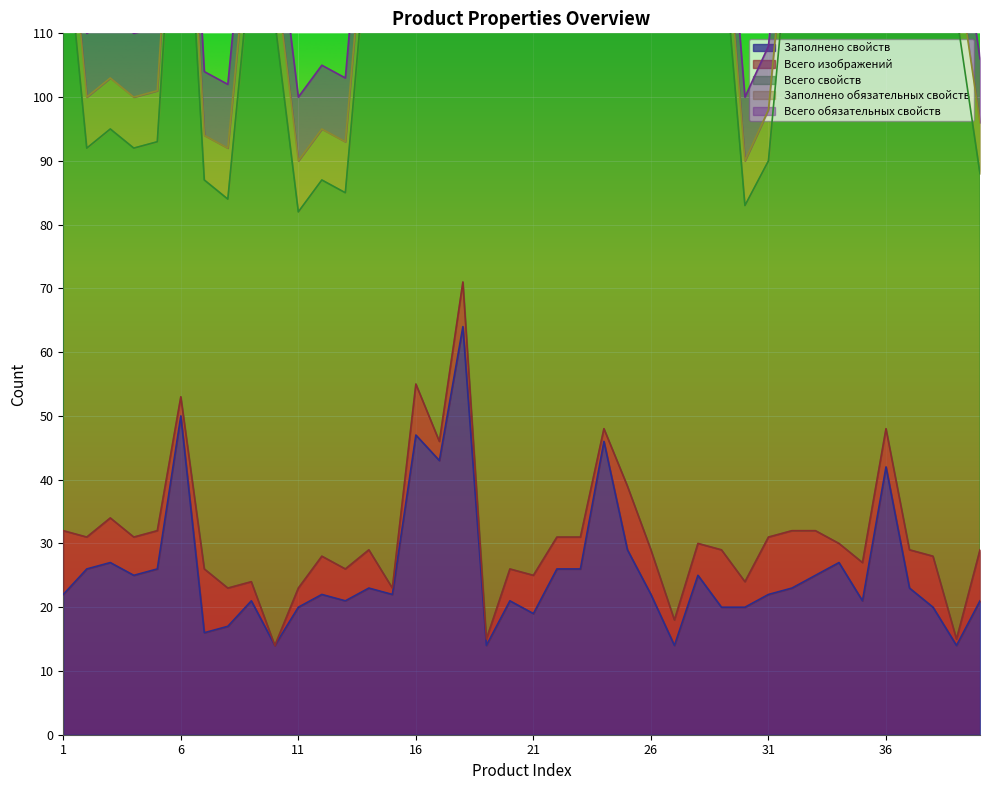

What is the minimum value for Заполнено свойств?

14